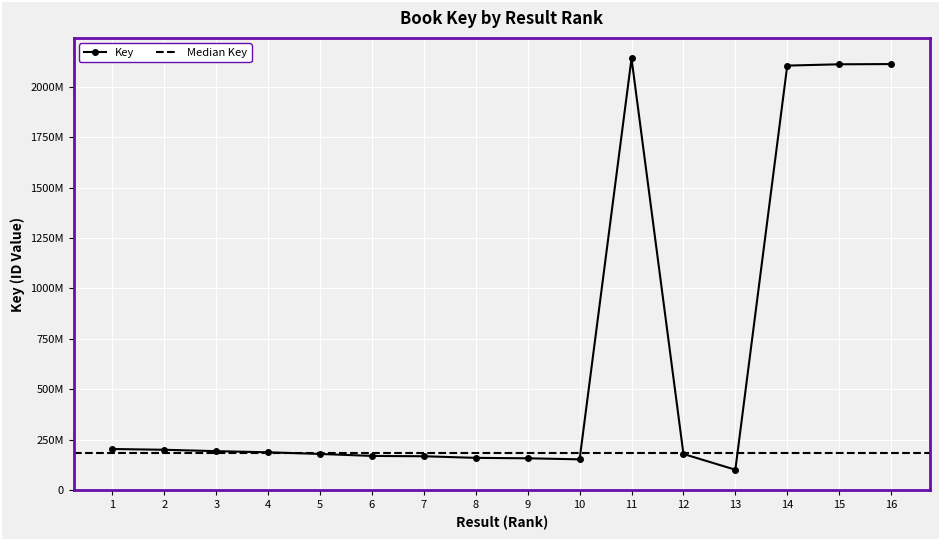

Between 9 and 2, which is larger?

2